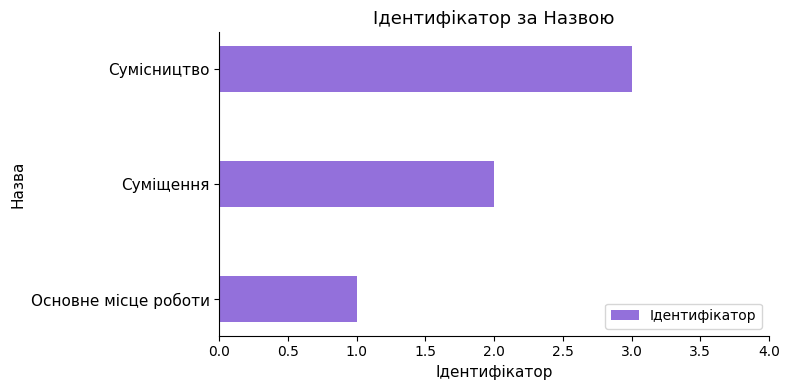

What is the minimum value shown in the chart?

1